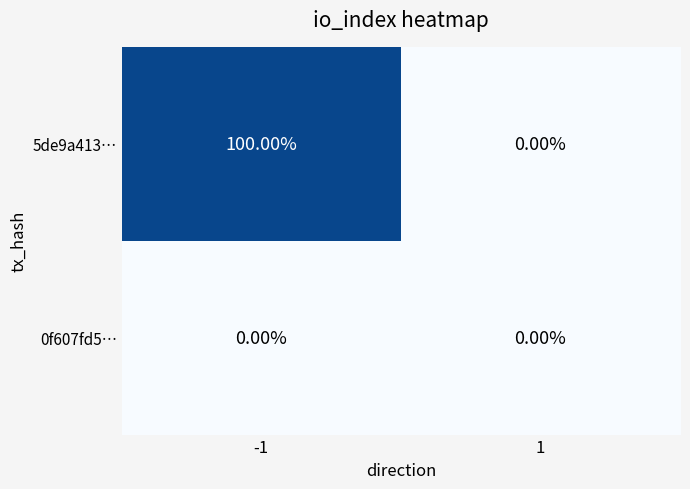

Which series has the largest range (max minus min)?

5de9a413…